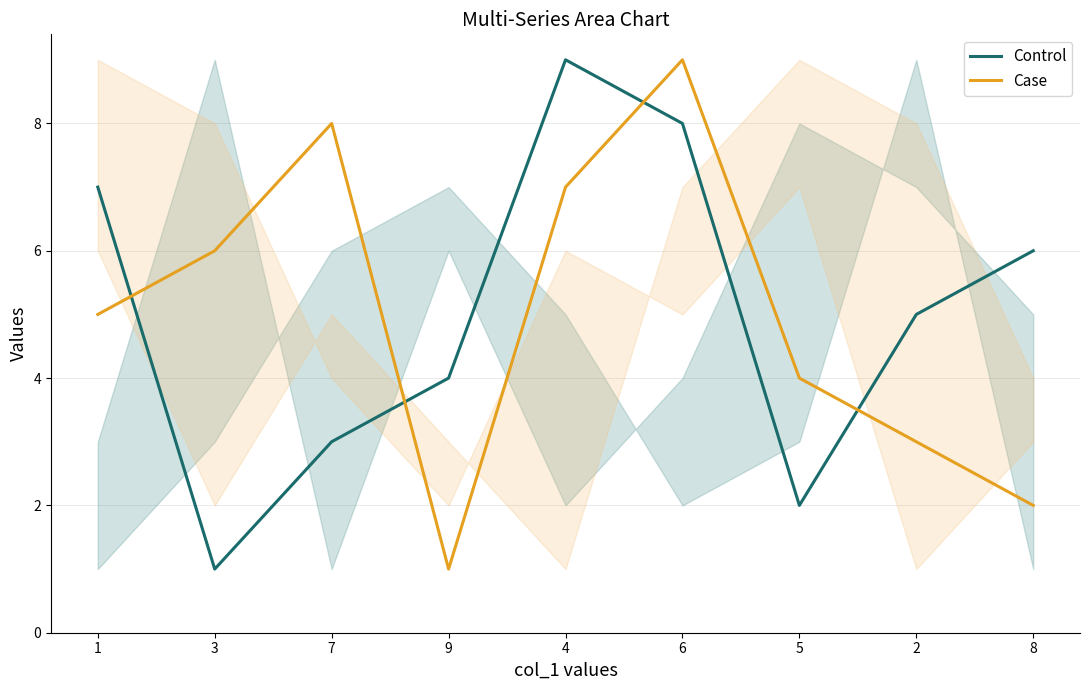

What is the difference between the maximum and minimum values in the Control series?

8